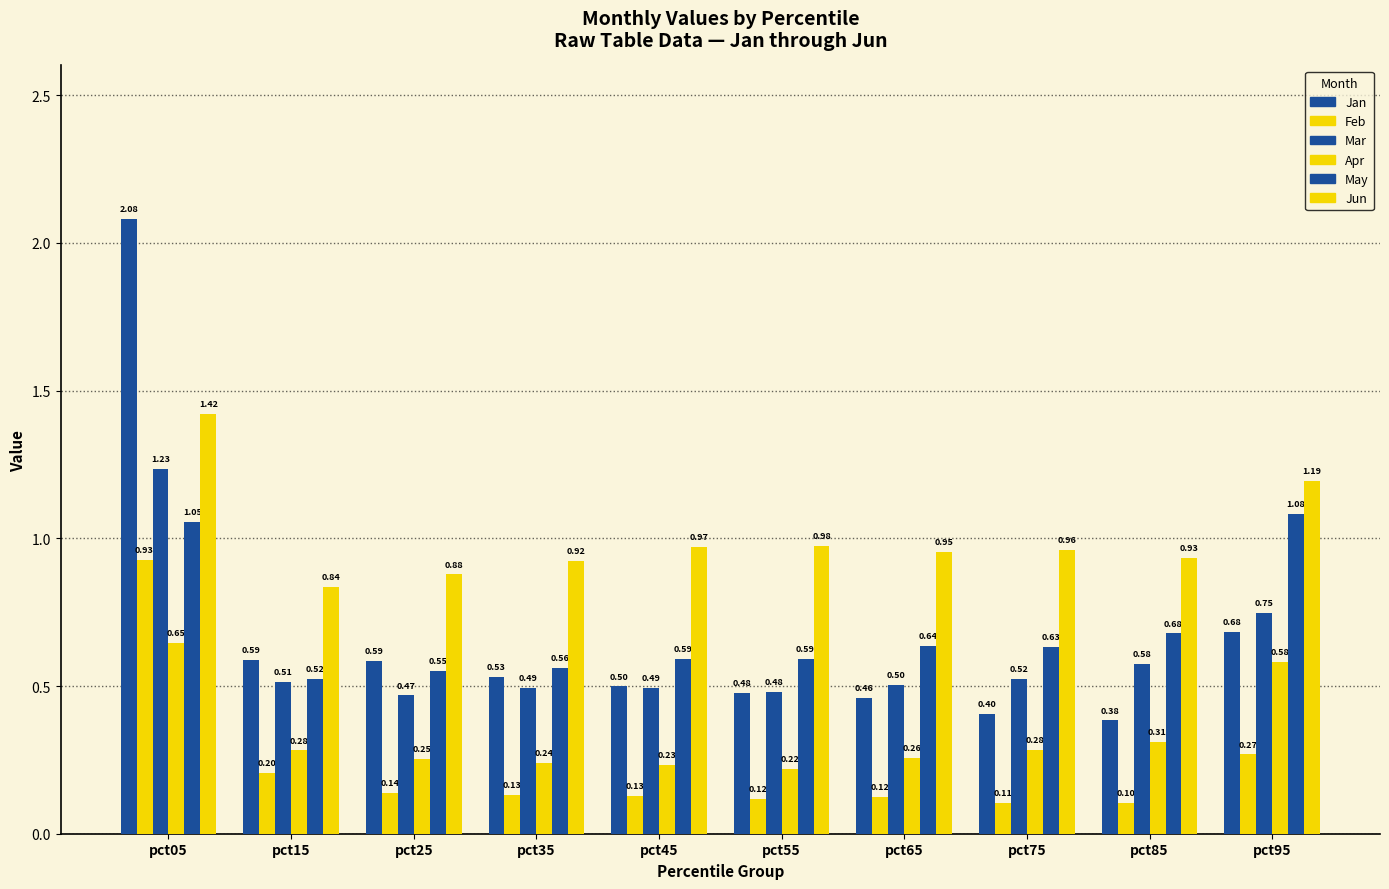

What is the difference between the Jan values at pct55 and pct35?

0.1